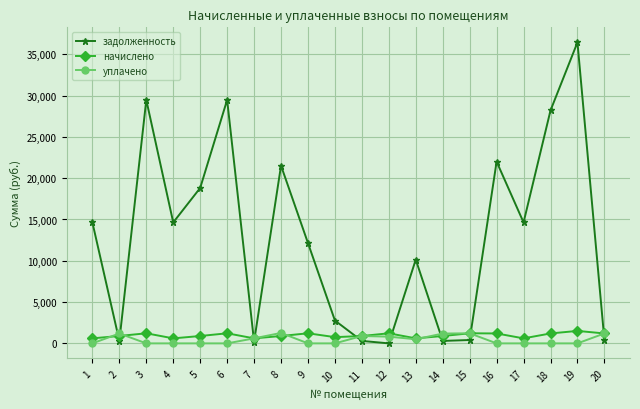

In задолженность, how many points are higher than both neighbors (excluding endpoints)?

6